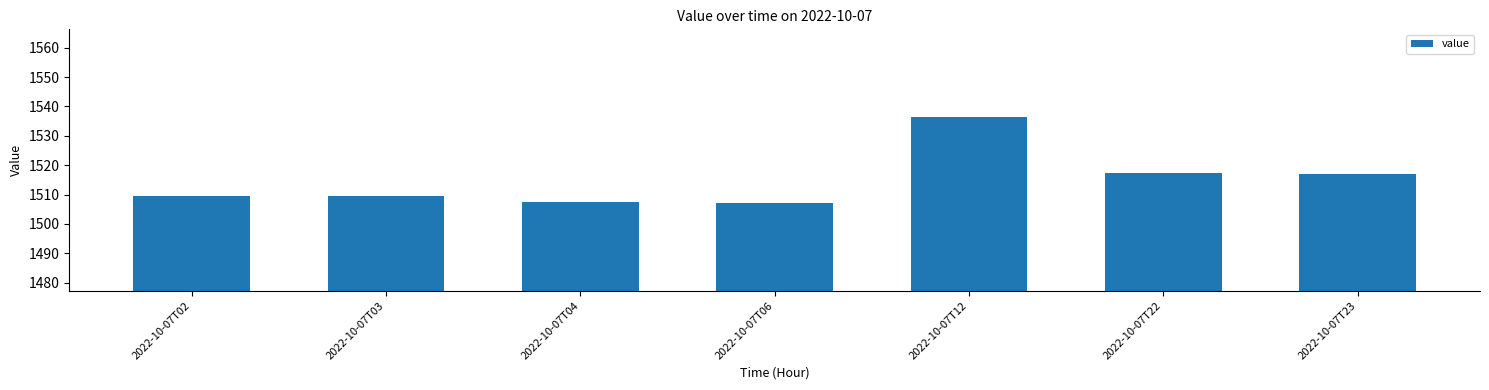

Which has a higher value, 2022-10-07T02 or 2022-10-07T22?

2022-10-07T22